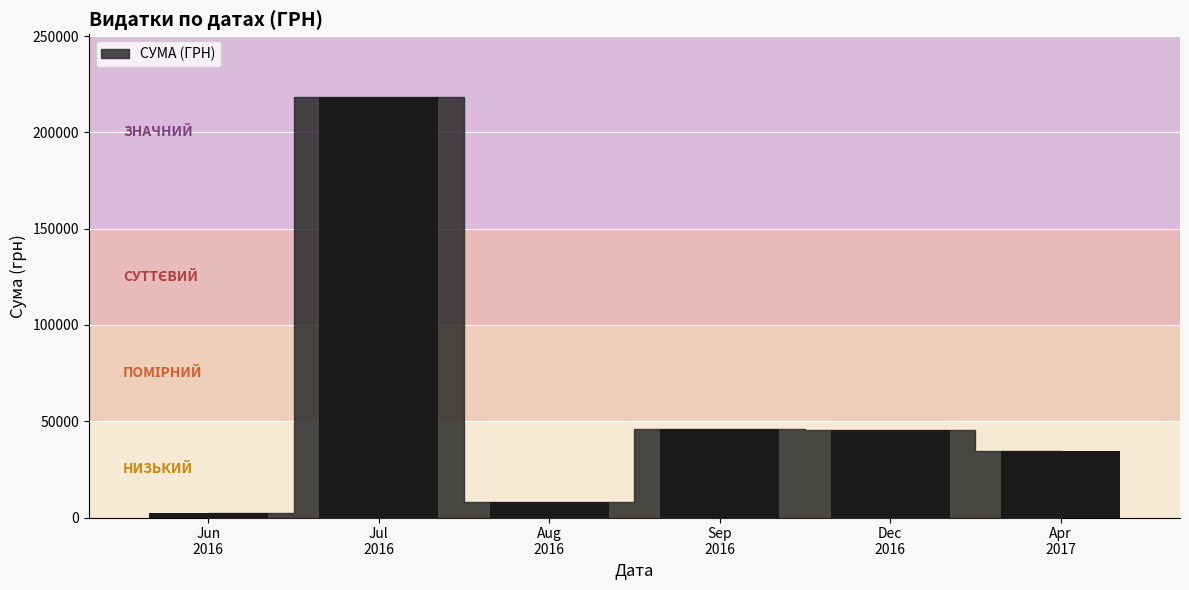

What is the difference between the maximum and minimum values?

215895.6